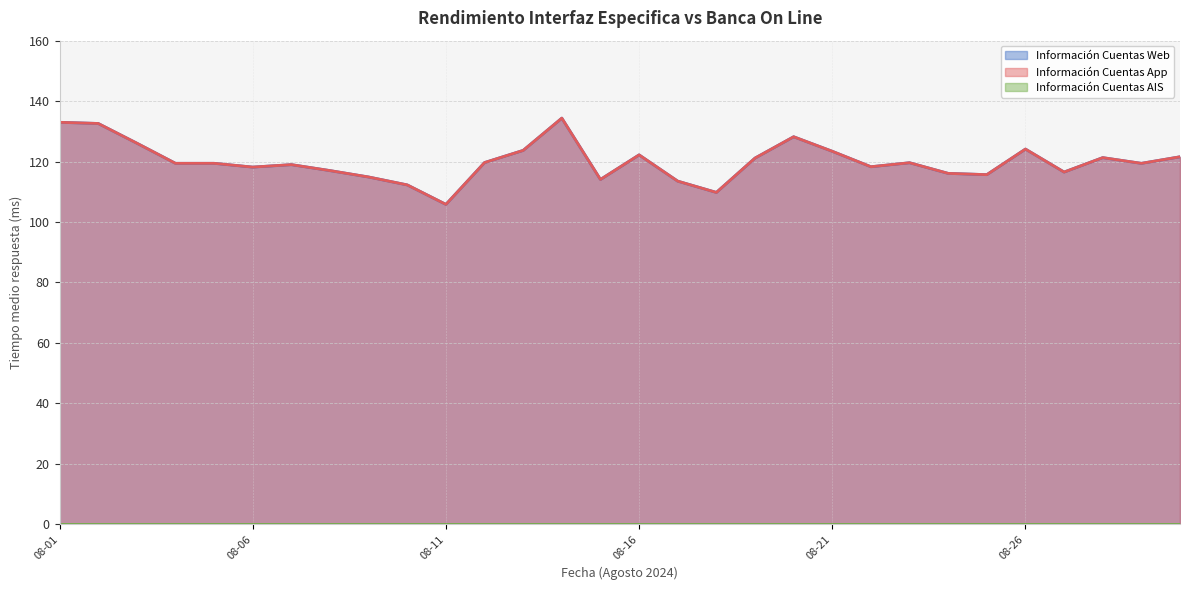

Does the chart have visible grid lines?

Yes